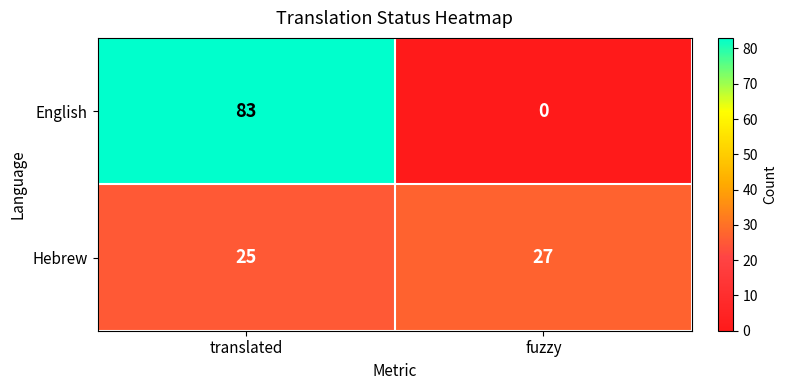

Rank the series by their average value, from highest to lowest.

English, Hebrew